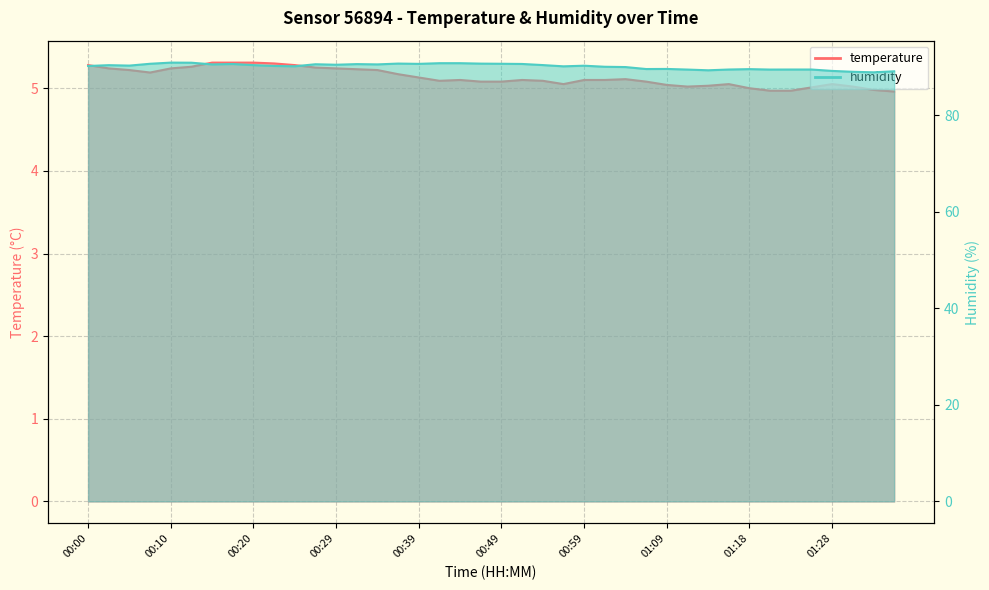

Rank the series at 01:04 from highest to lowest value.

humidity, temperature